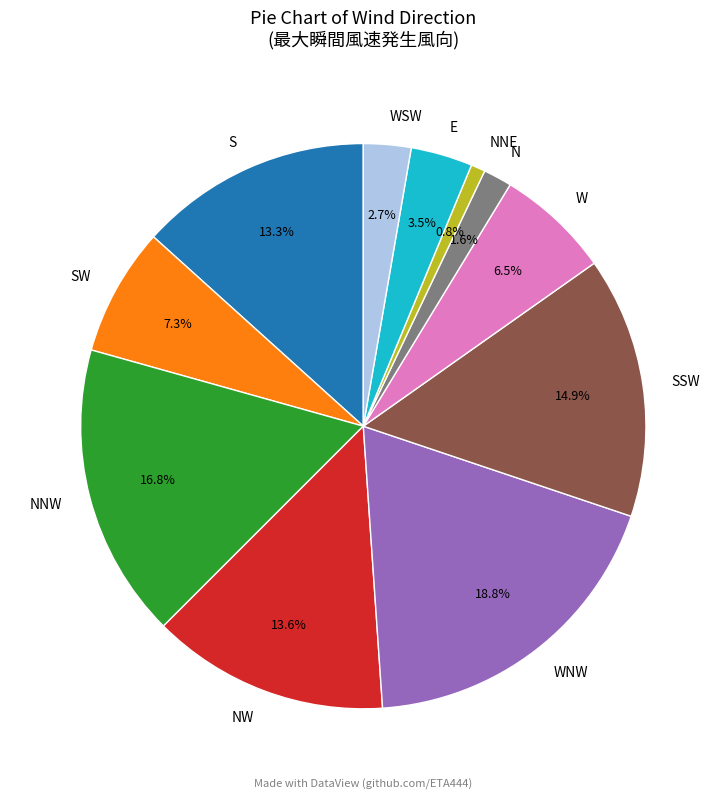

Is there a majority slice in this chart?

No